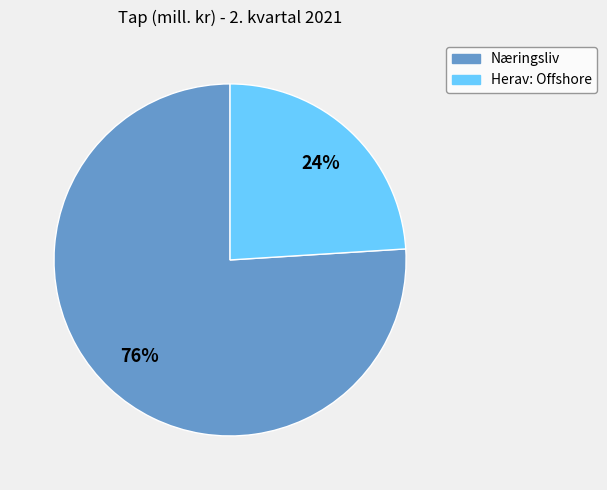

Count the number of slices in the pie.

2